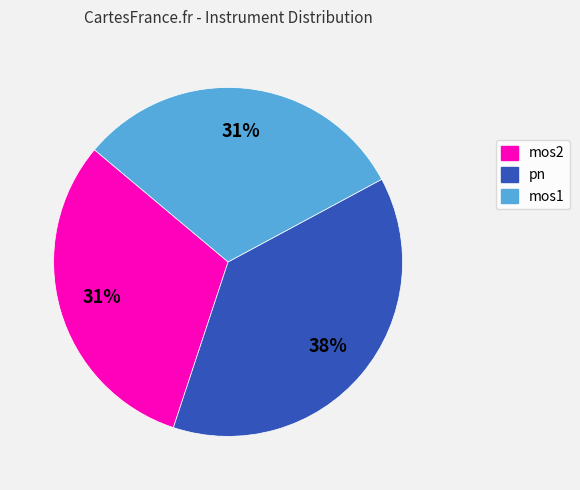

What percentage is the pn slice, to the nearest percent?

38%